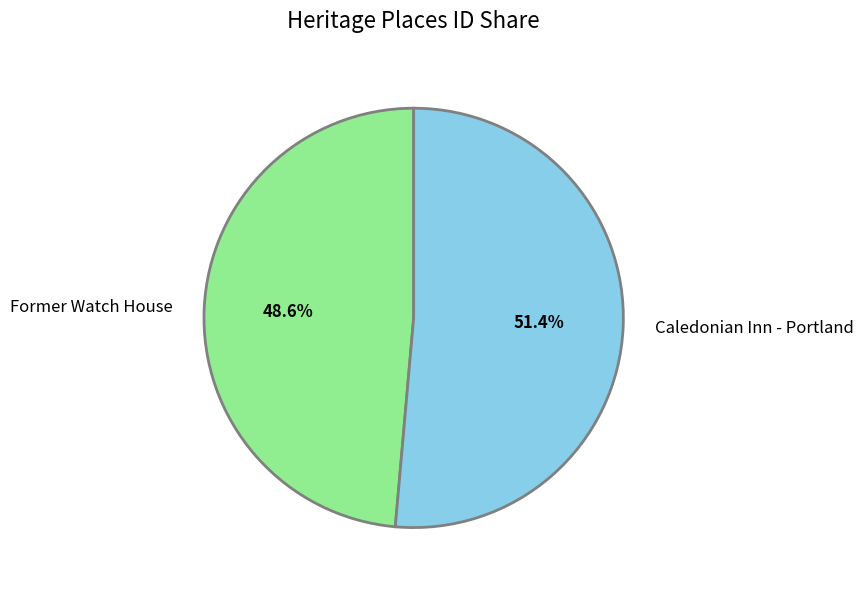

Rank the categories by value from highest to lowest.

Caledonian Inn - Portland, Former Watch House